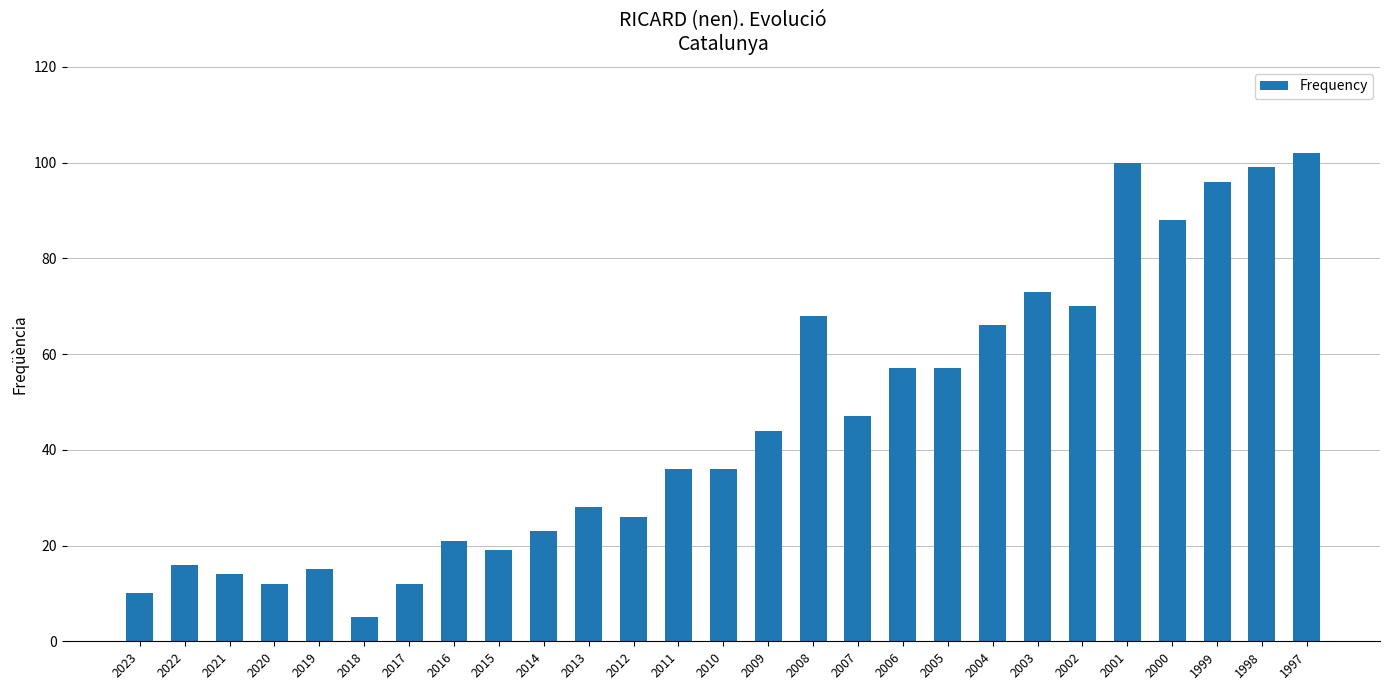

What is the difference between the second highest and second lowest values?

90